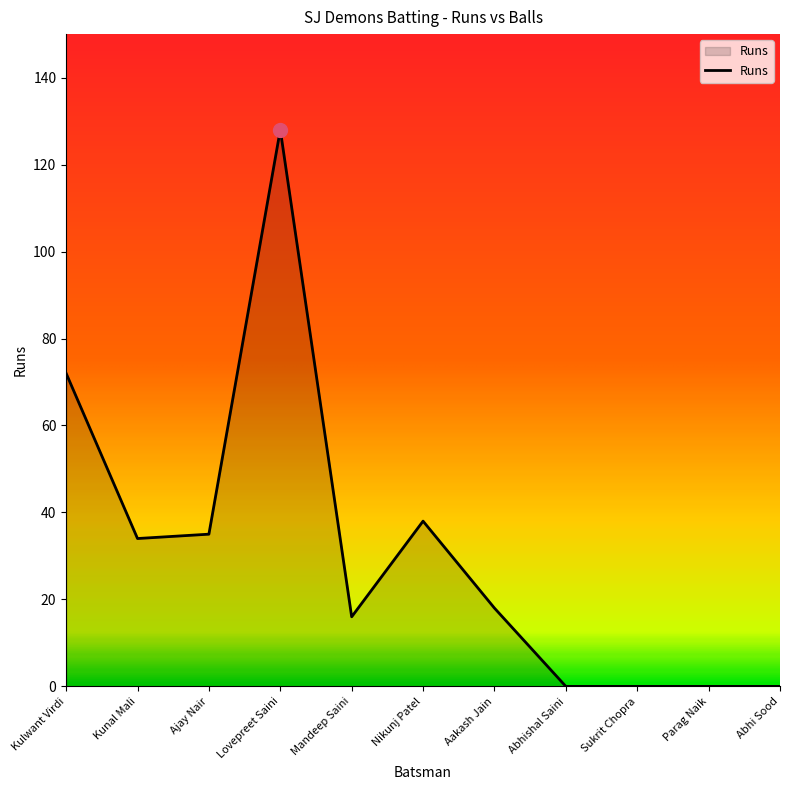

What is the change in value from Aakash Jain to Abhishal Saini?

-18